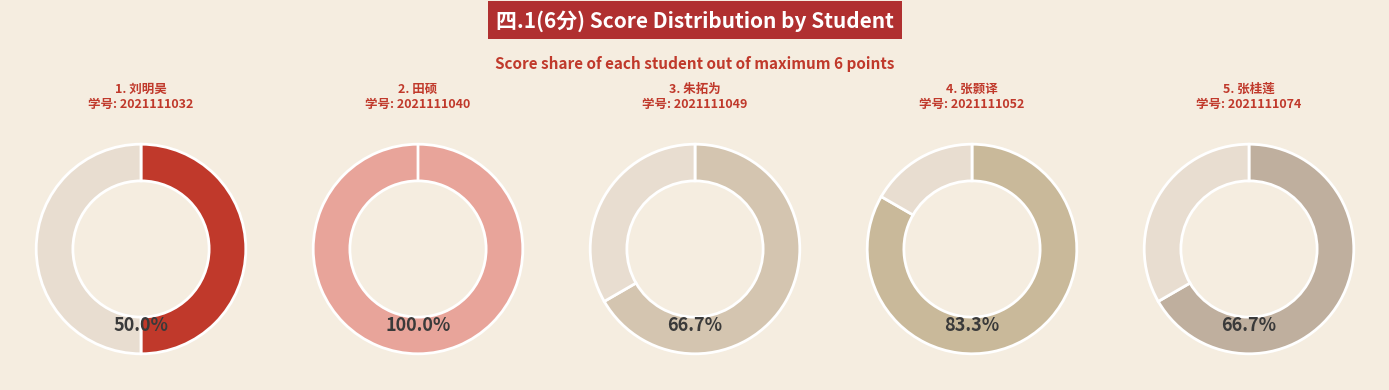

Which slice is the smallest?

2021111032